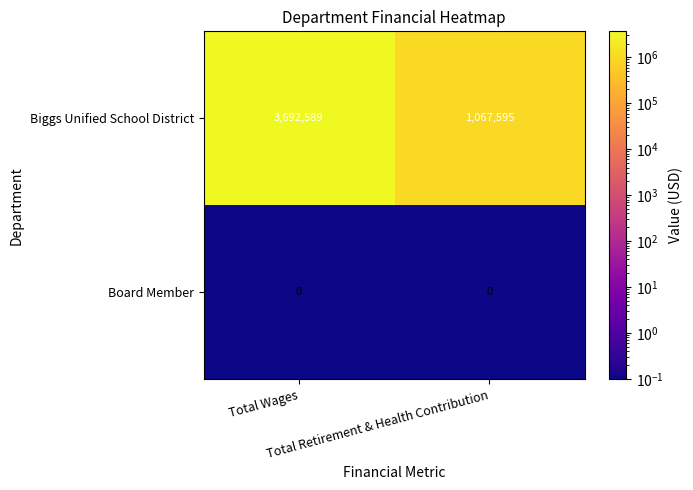

What is the maximum value shown in the chart?

3692589